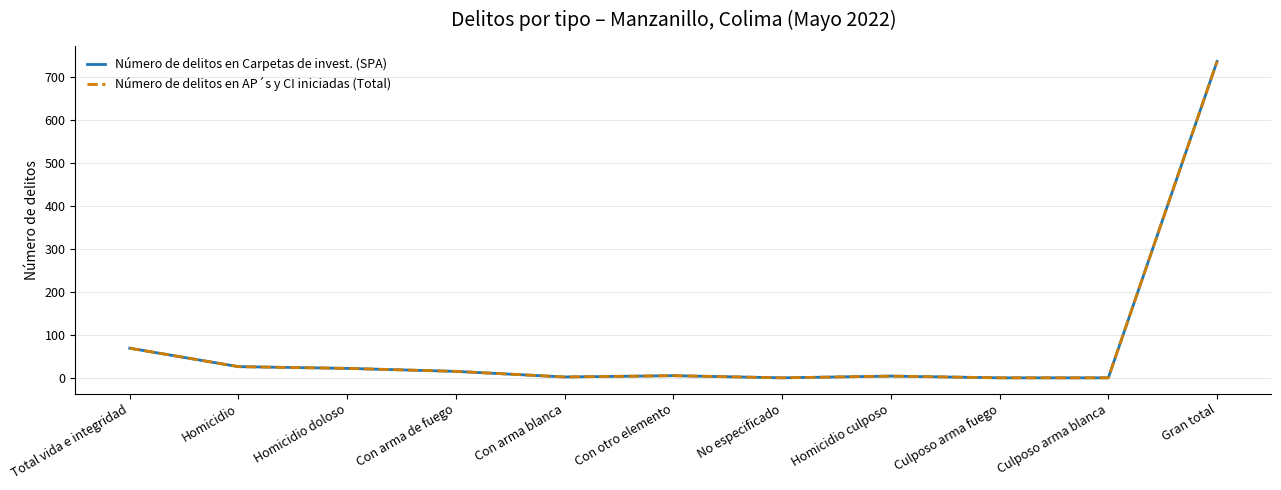

List the series in order of their peak value, highest first.

Número de delitos en Carpetas de invest. (SPA), Número de delitos en AP´s y CI iniciadas (Total)